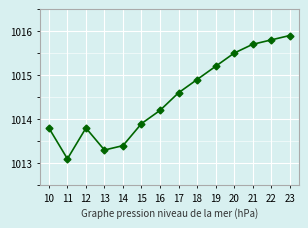

How many lines are shown in the chart?

1